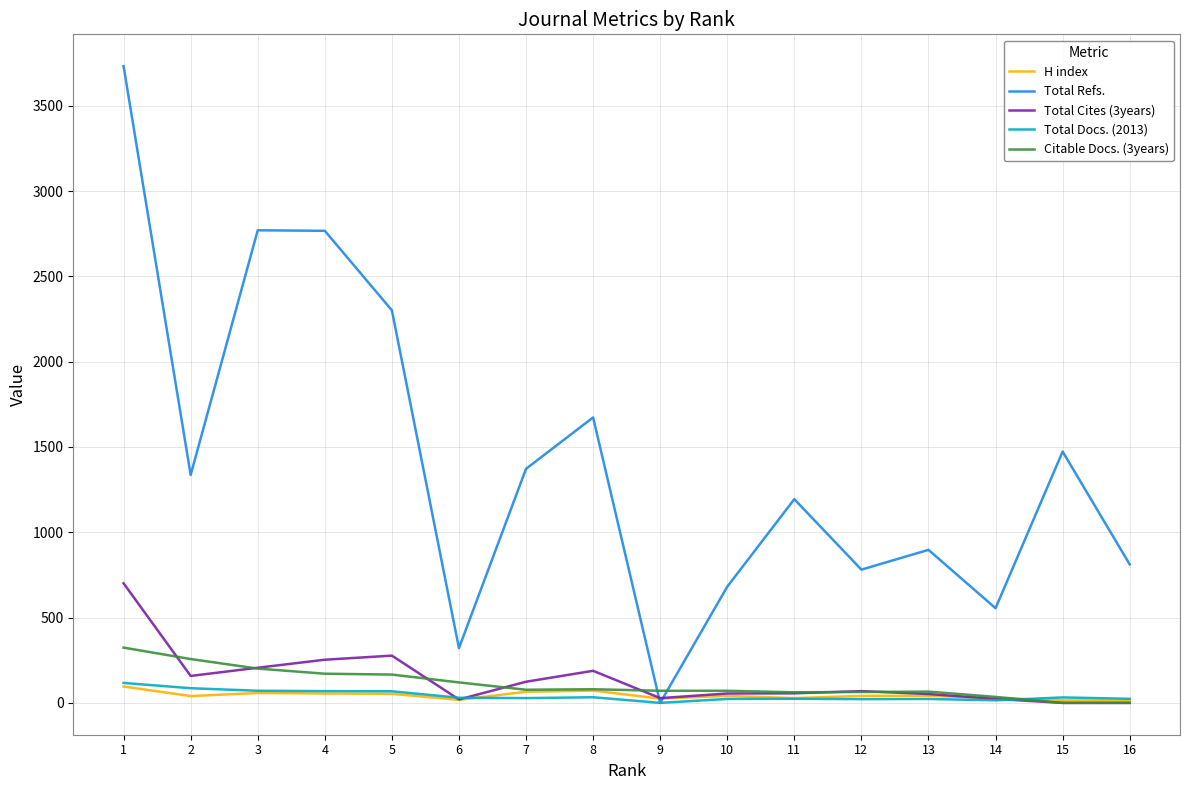

The value of Total Cites (3years) at 7 is 124. True or false?

True